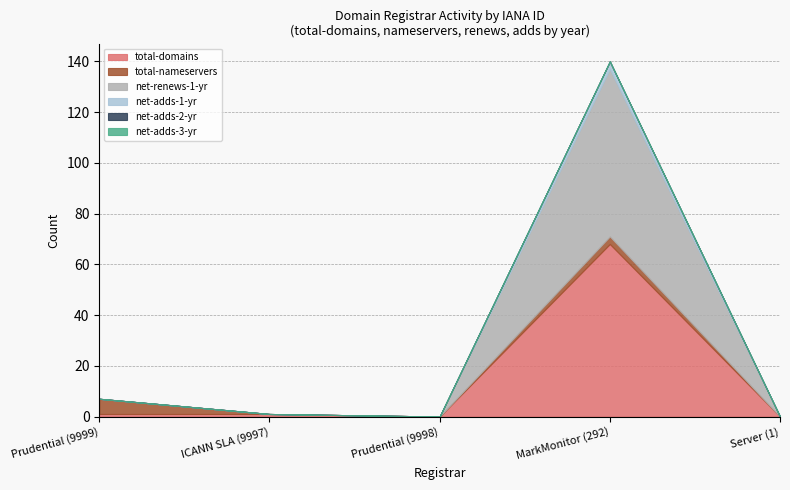

What is the spread (max minus min) of values at Prudential (9999)?

6